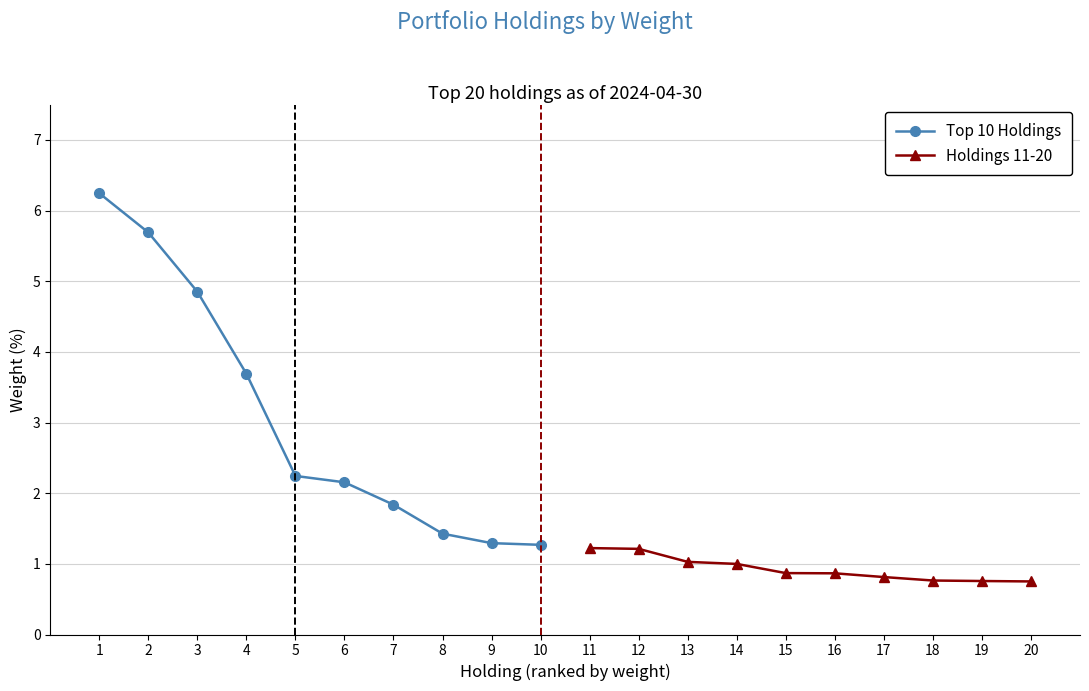

Is it true that Top 10 Holdings equals 1.8 at 7?

True